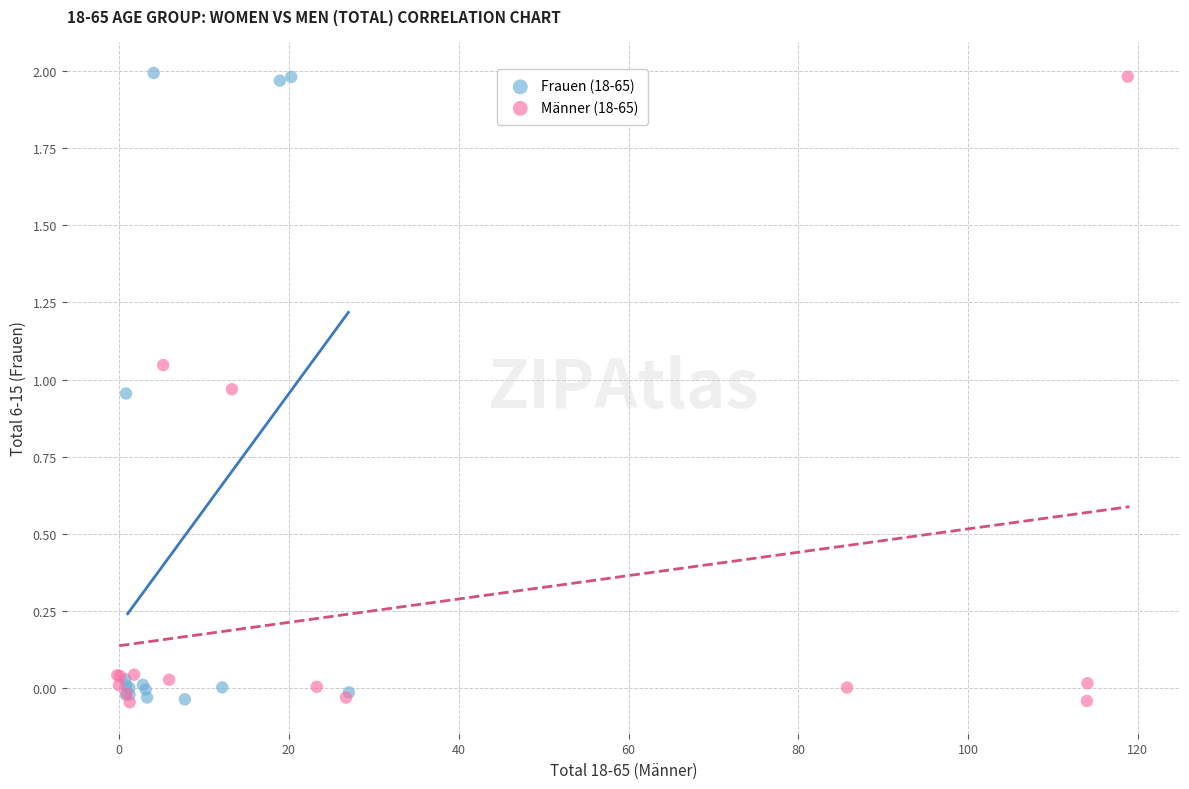

What are all the series names shown in the legend?

Frauen (18-65), Männer (18-65)